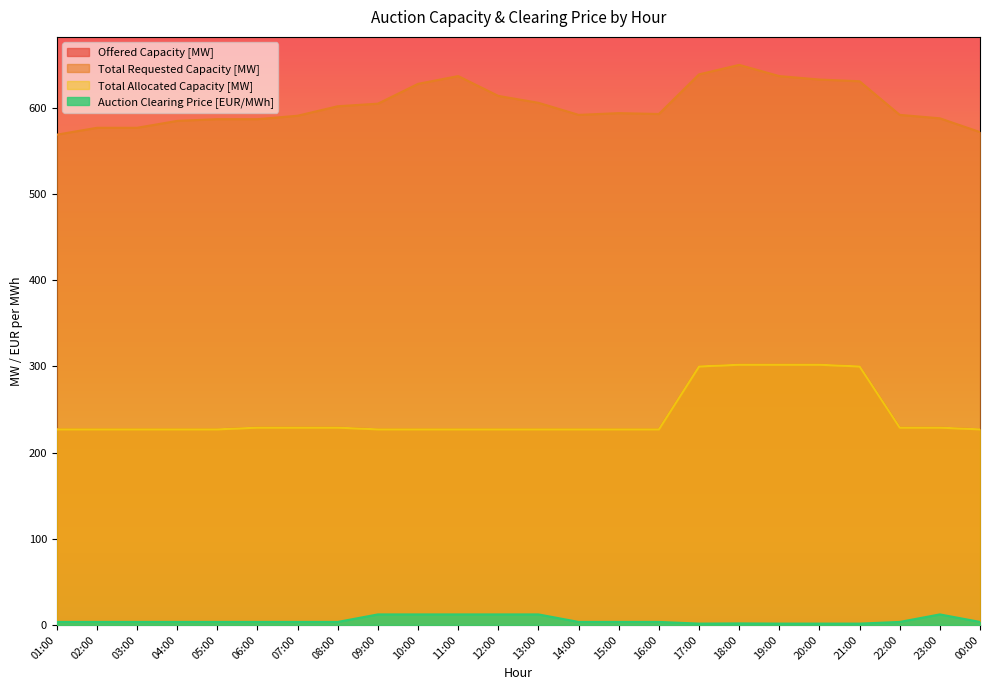

The Total Requested Capacity [MW] series shows 637.0 at 11:00. True or false?

True